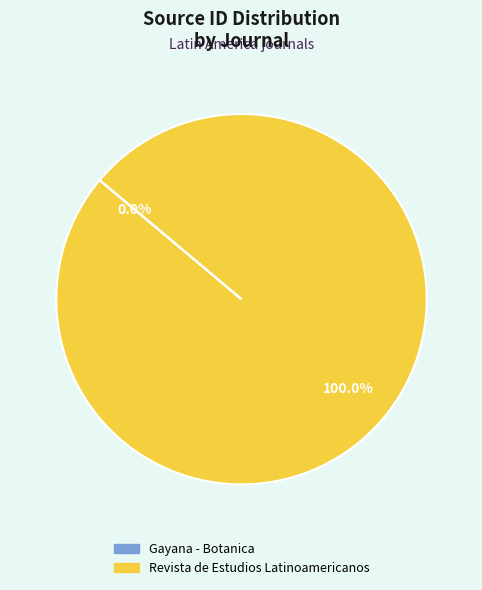

What percentage is the Revista de Estudios Latinoamericanos slice, to the nearest percent?

100%